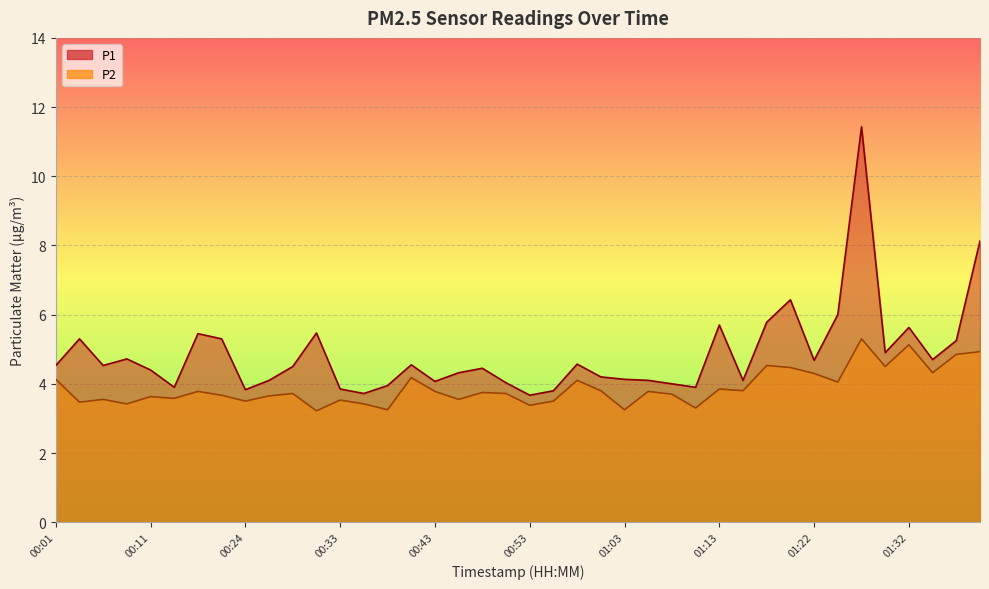

What is the sum of the P2 values at 01:32 and 01:03?

8.4